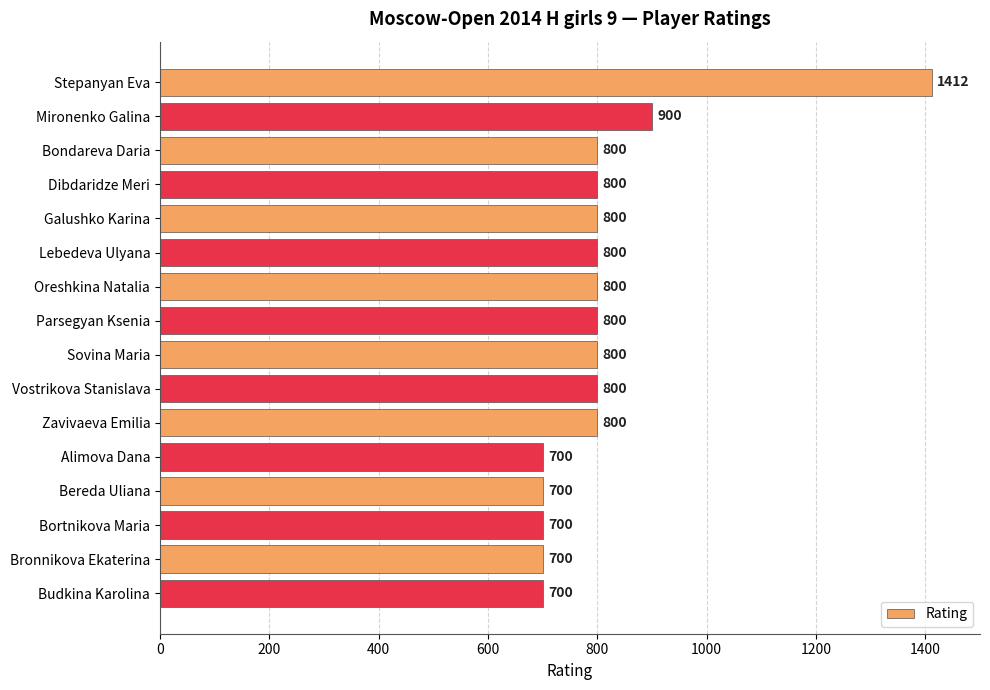

What is the minimum value shown in the chart?

700